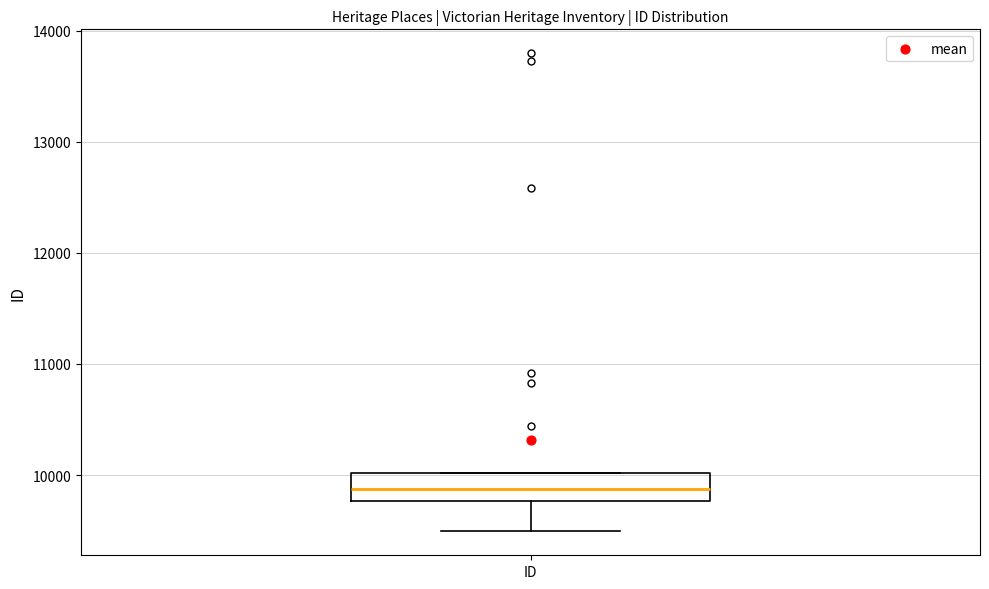

Read this box plot against the y-axis: the position of the median line, the range covered by the box, and the ends of both whiskers. The values are not printed on the chart, so give them approximately, as read against the axis.

median 9900, box 9800 to 10000, whiskers 9500 to 10000